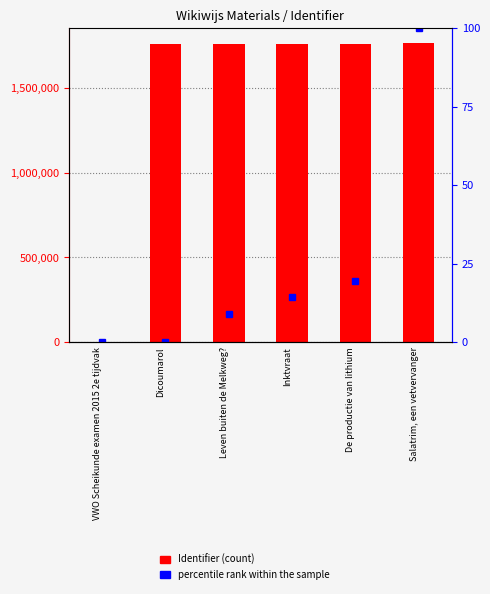

At how many categories does at least one series exceed 297243?

5